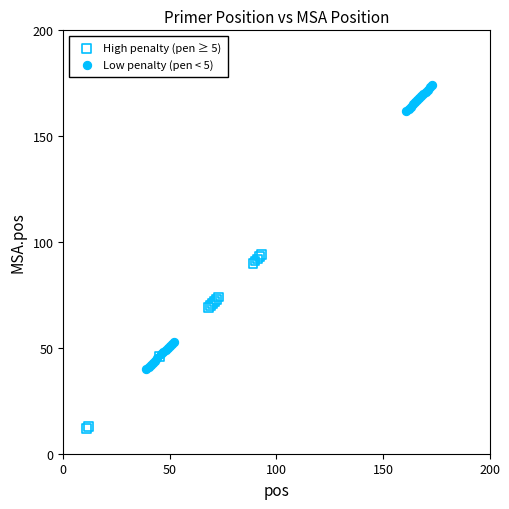

Which series reaches the minimum Y coordinate?

High penalty (pen ≥ 5)